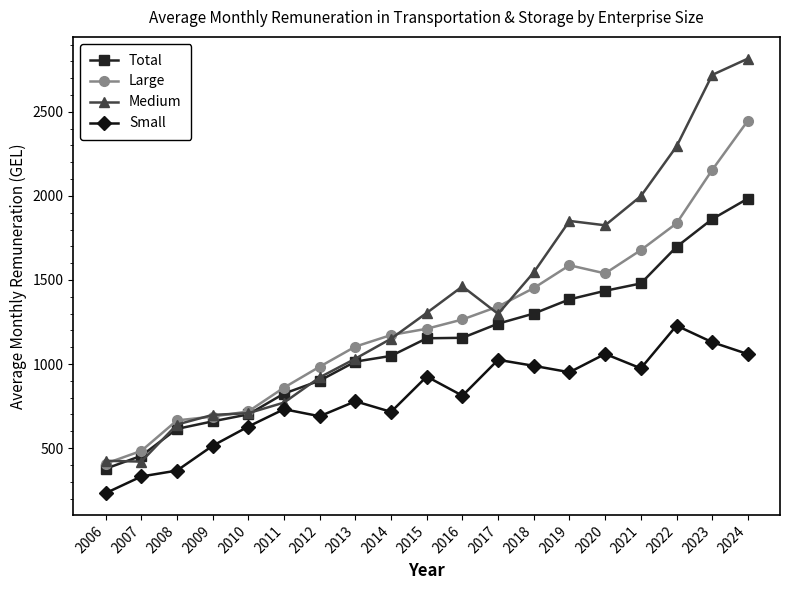

True or false: Large has more than 0 points higher than both neighbors.

True